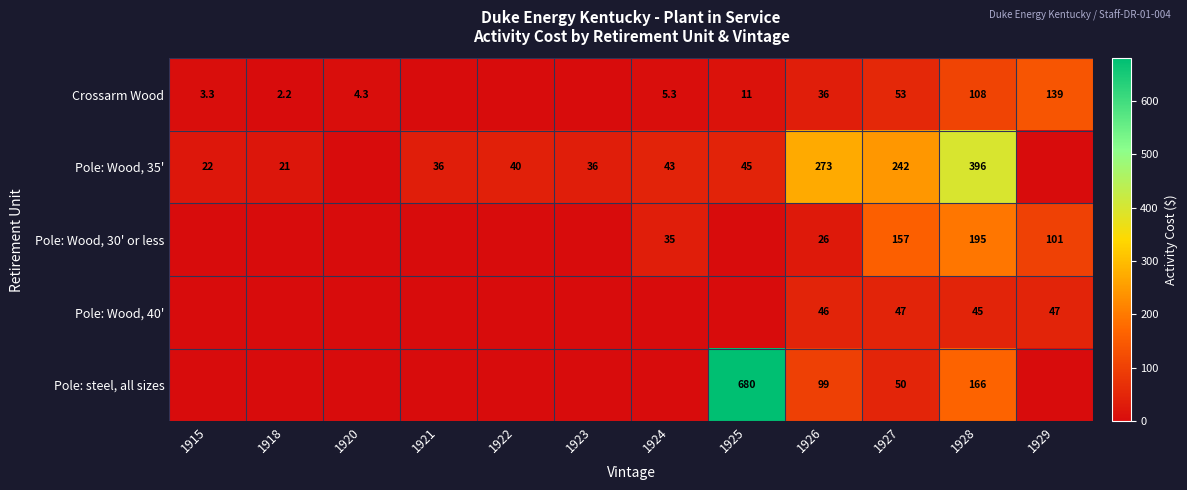

What is the difference between the Pole: steel, all sizes values at 1926 and 1928?

67.0